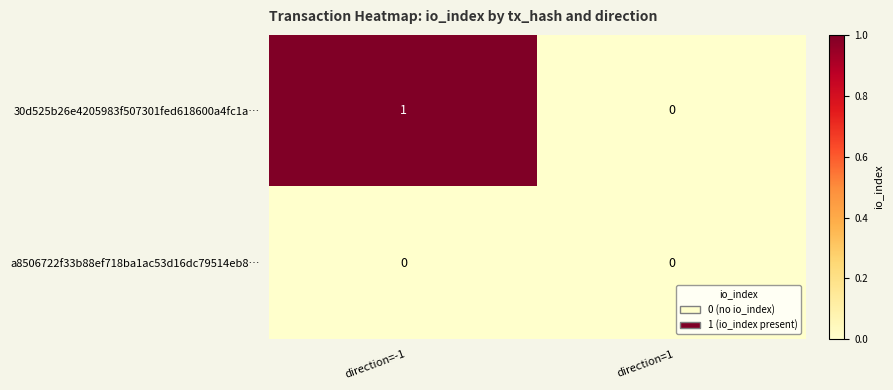

Reading right to left, what are all the values shown in this chart?

30d525b26e4205983f507301fed618600a4fc1a…: 0	1
a8506722f33b88ef718ba1ac53d16dc79514eb8…: 0	0